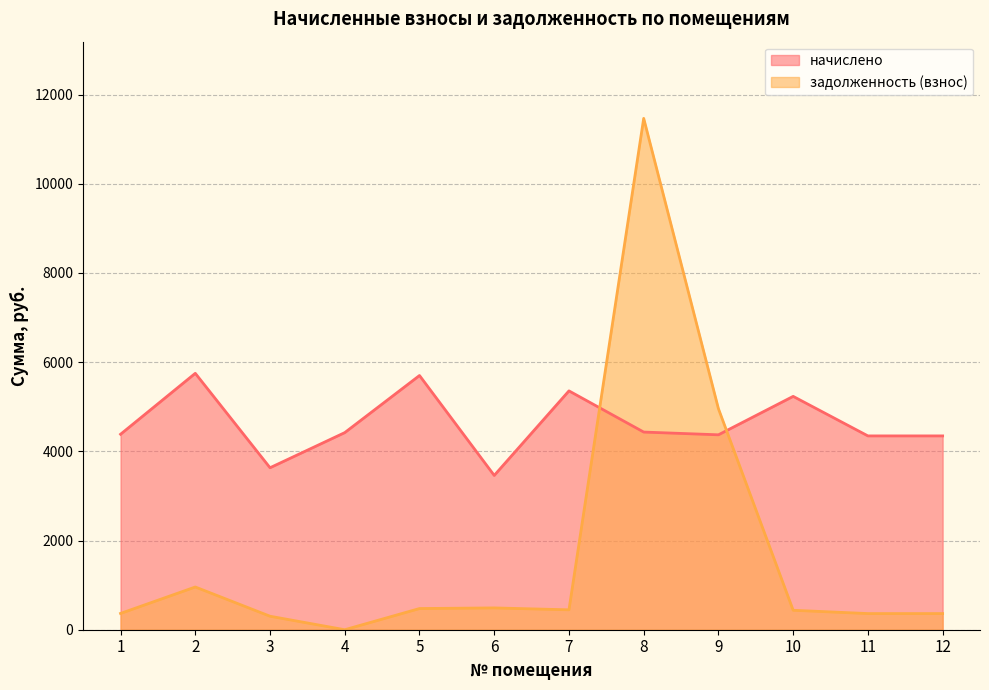

At which label does задолженность (взнос) reach its minimum?

4